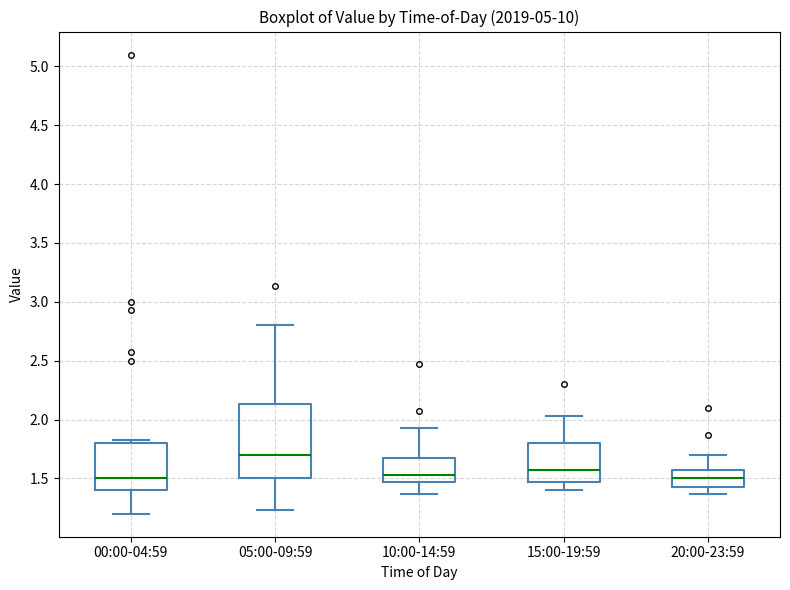

Reading left to right, transcribe this box plot: for each box, give where its median line is, the range the box spans, and where its two whiskers end, as read against the y-axis. The values are not printed on the chart, so give them approximately, as read against the axis.

00:00-04:59: median 1.50, box 1.40 to 1.80, whiskers 1.20 to 1.85
05:00-09:59: median 1.70, box 1.50 to 2.15, whiskers 1.25 to 2.80
10:00-14:59: median 1.55, box 1.45 to 1.65, whiskers 1.35 to 1.95
15:00-19:59: median 1.55, box 1.45 to 1.80, whiskers 1.40 to 2.05
20:00-23:59: median 1.50, box 1.45 to 1.55, whiskers 1.35 to 1.70